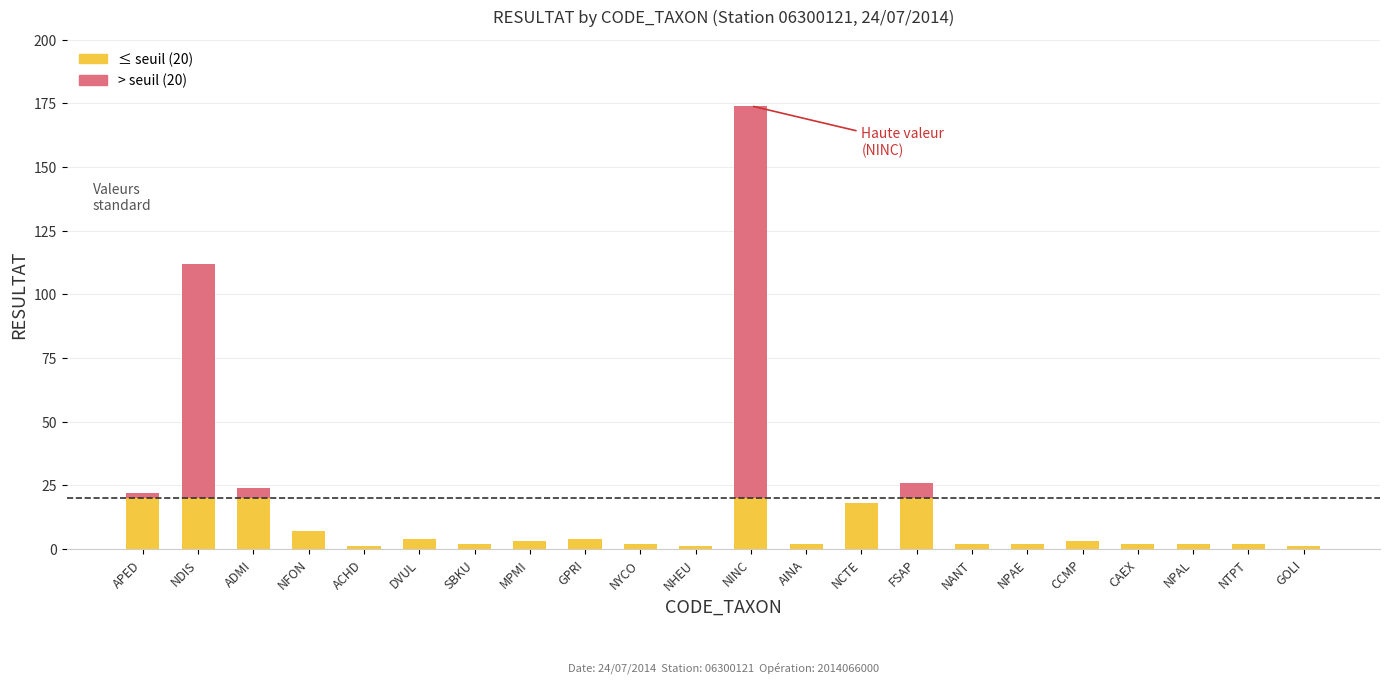

At which category is the sum across all series the highest?

NINC